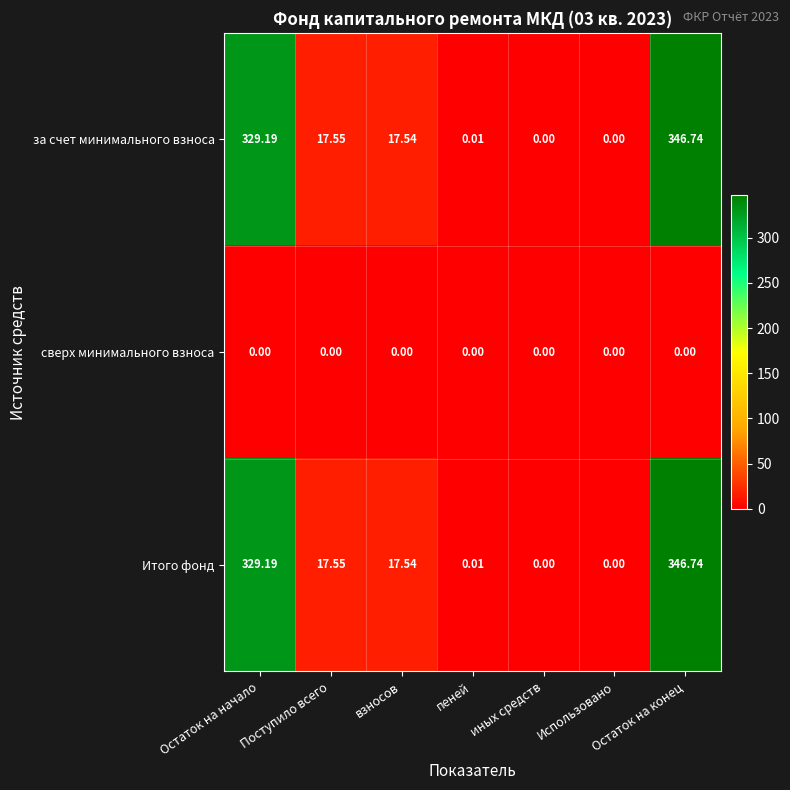

At which category is the sum across all series the highest?

Остаток на конец